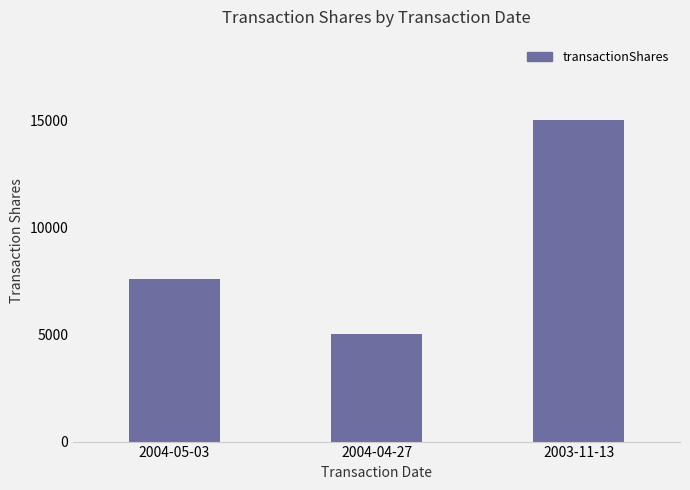

At which label is the value closest to 10000?

2004-05-03